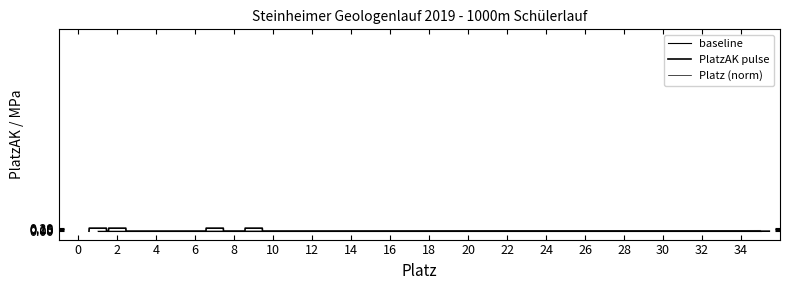

What is the sum of the values at 20 and 28?

0.1